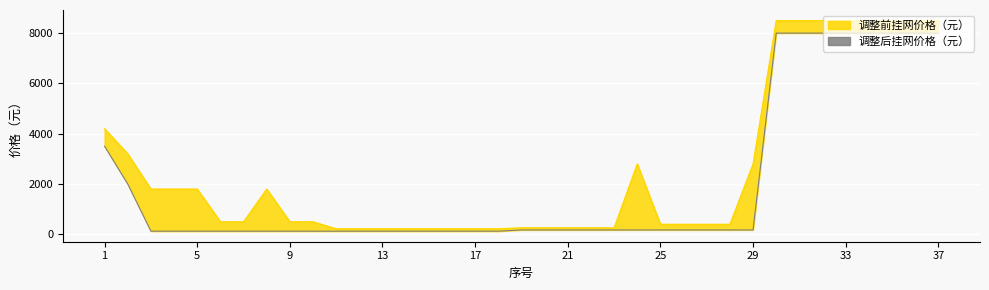

True or false: 调整前挂网价格（元） and 调整后挂网价格（元） cross at least once.

False